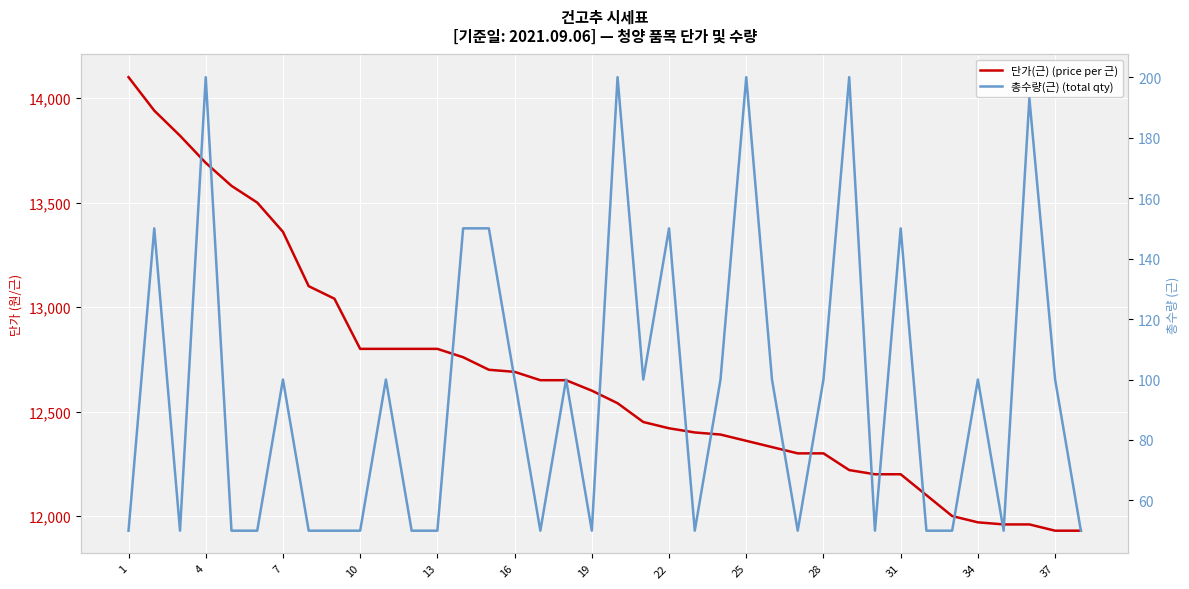

What is the sum of all 총수량(근) (total qty) values?

3643